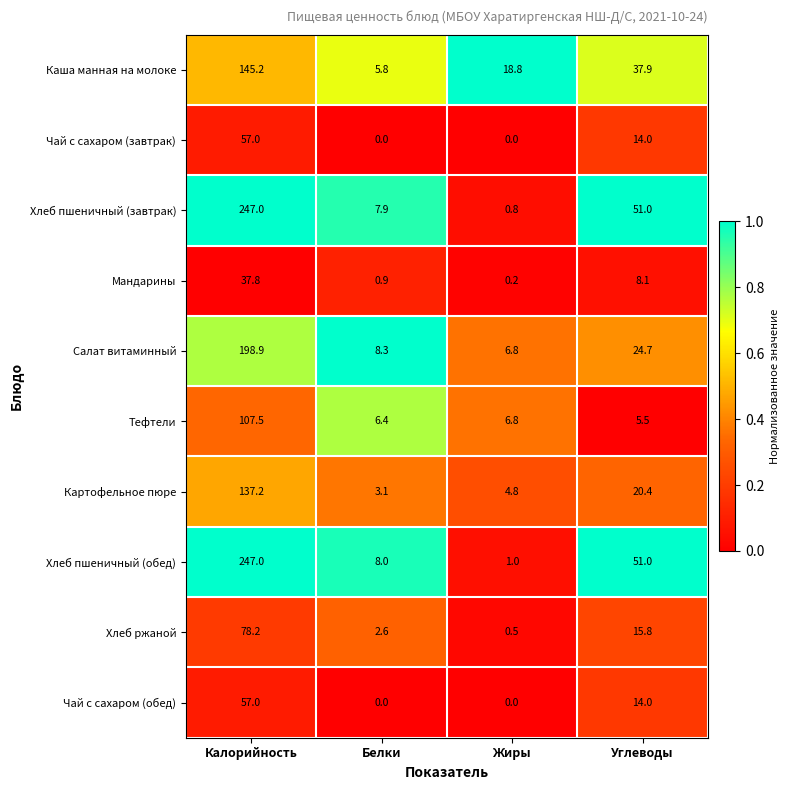

Which series has the widest spread of values?

Хлеб пшеничный (завтрак)